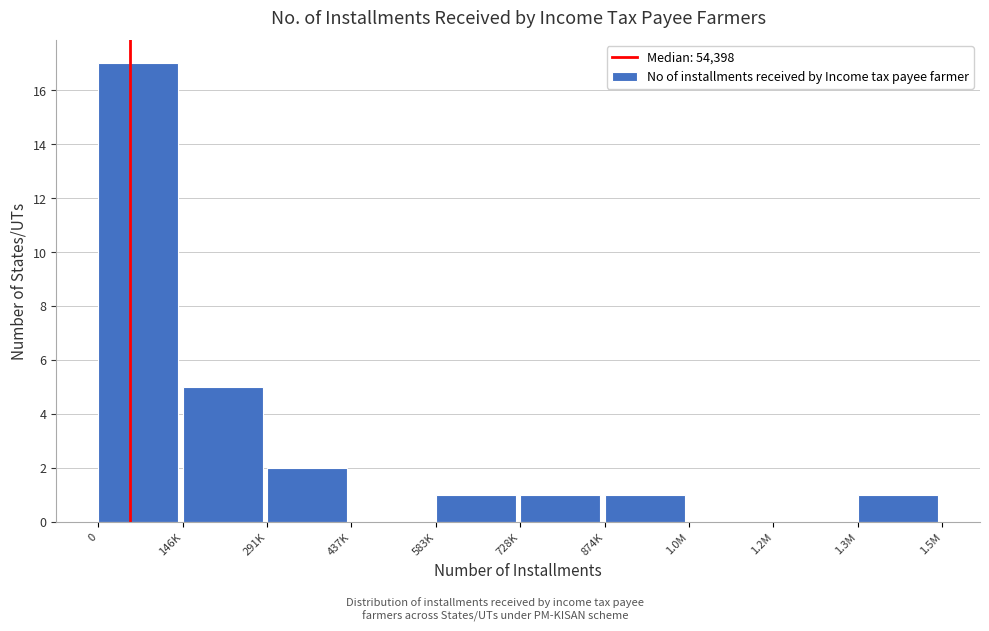

Reading left to right, transcribe all the data shown in this chart.

0=17	146K=5	291K=2	437K=0	583K=1	728K=1	874K=1	1.0M=0	1.2M=0	1.3M=1